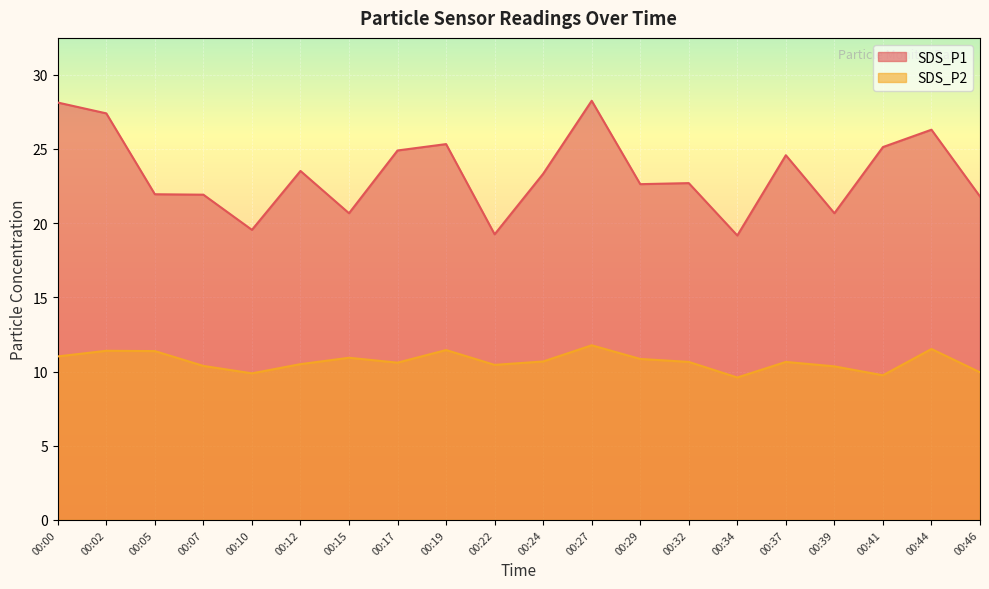

How many lines are shown in the chart?

2